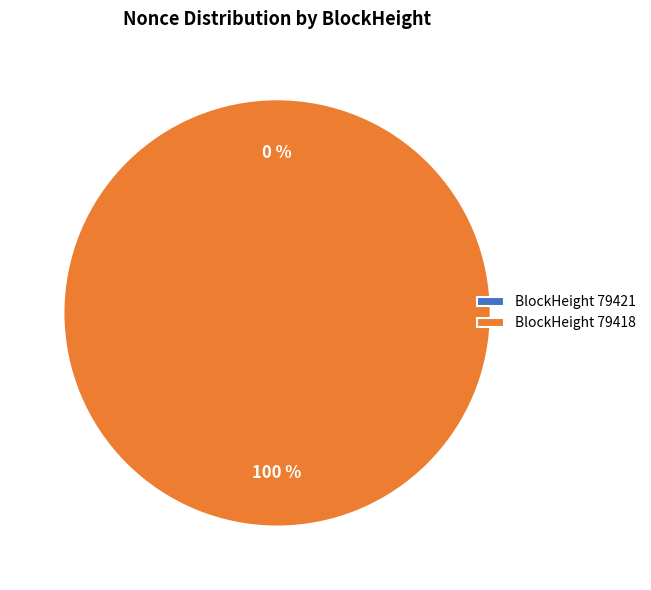

Does any single category account for the majority?

Yes